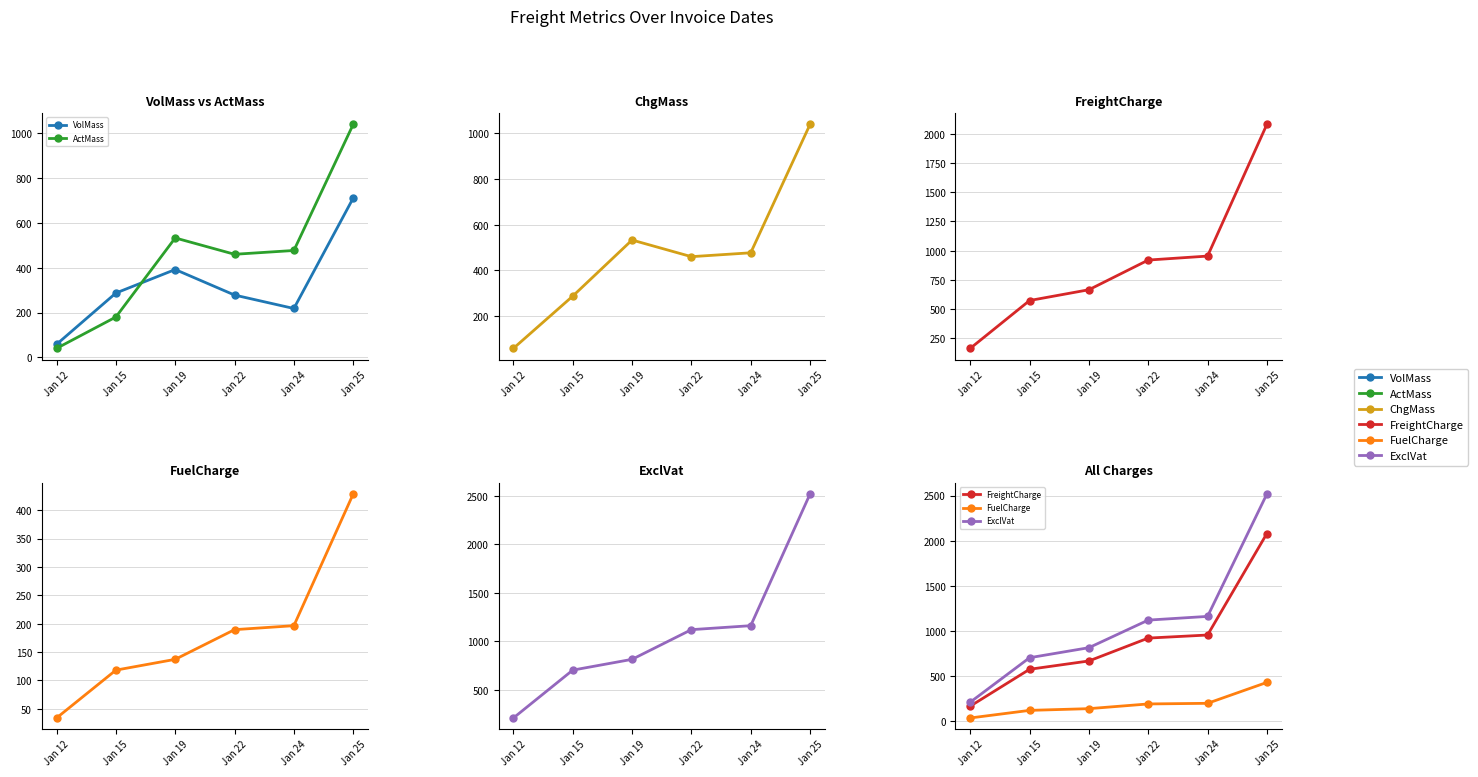

Reading right to left, extract all data points from this chart.

VolMass: Jan 25=711.0	Jan 24=218.0	Jan 22=278.0	Jan 19=392.0	Jan 15=287.0	Jan 12=58.0
ActMass: Jan 25=1040.0	Jan 24=477.0	Jan 22=460.0	Jan 19=533.0	Jan 15=180.0	Jan 12=40.0
ChgMass: Jan 25=1040.0	Jan 24=477.0	Jan 22=460.0	Jan 19=533.0	Jan 15=287.0	Jan 12=58.0
FreightCharge: Jan 25=2080.0	Jan 24=954.0	Jan 22=920.0	Jan 19=666.2	Jan 15=574.0	Jan 12=165.0
FuelCharge: Jan 25=428.5	Jan 24=196.5	Jan 22=189.5	Jan 19=137.2	Jan 15=118.2	Jan 12=34.0
ExclVat: Jan 25=2518.5	Jan 24=1160.5	Jan 22=1119.5	Jan 19=813.5	Jan 15=702.2	Jan 12=209.0